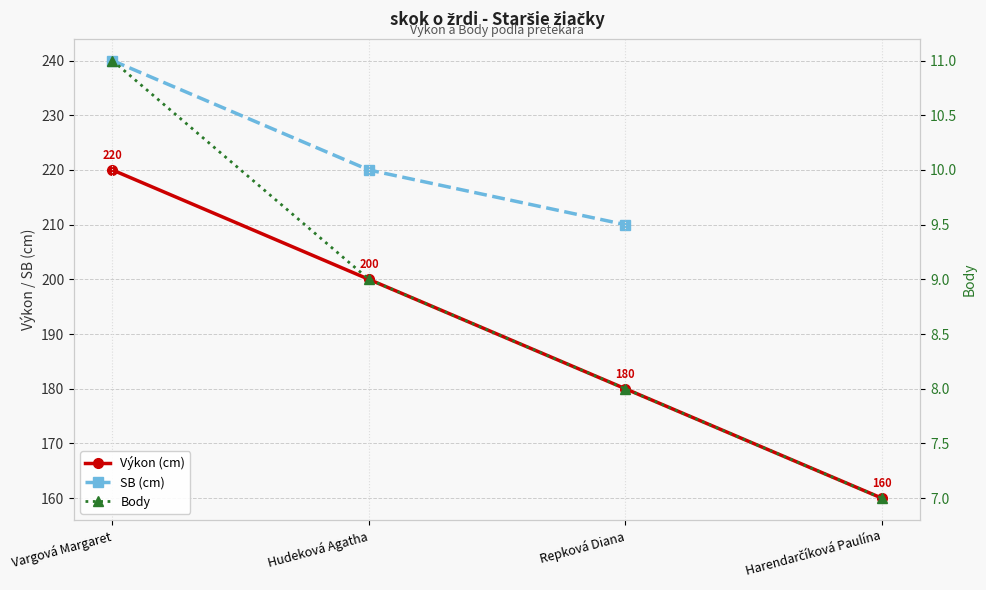

What are all the series names shown in the legend?

Výkon (cm), SB (cm), Body